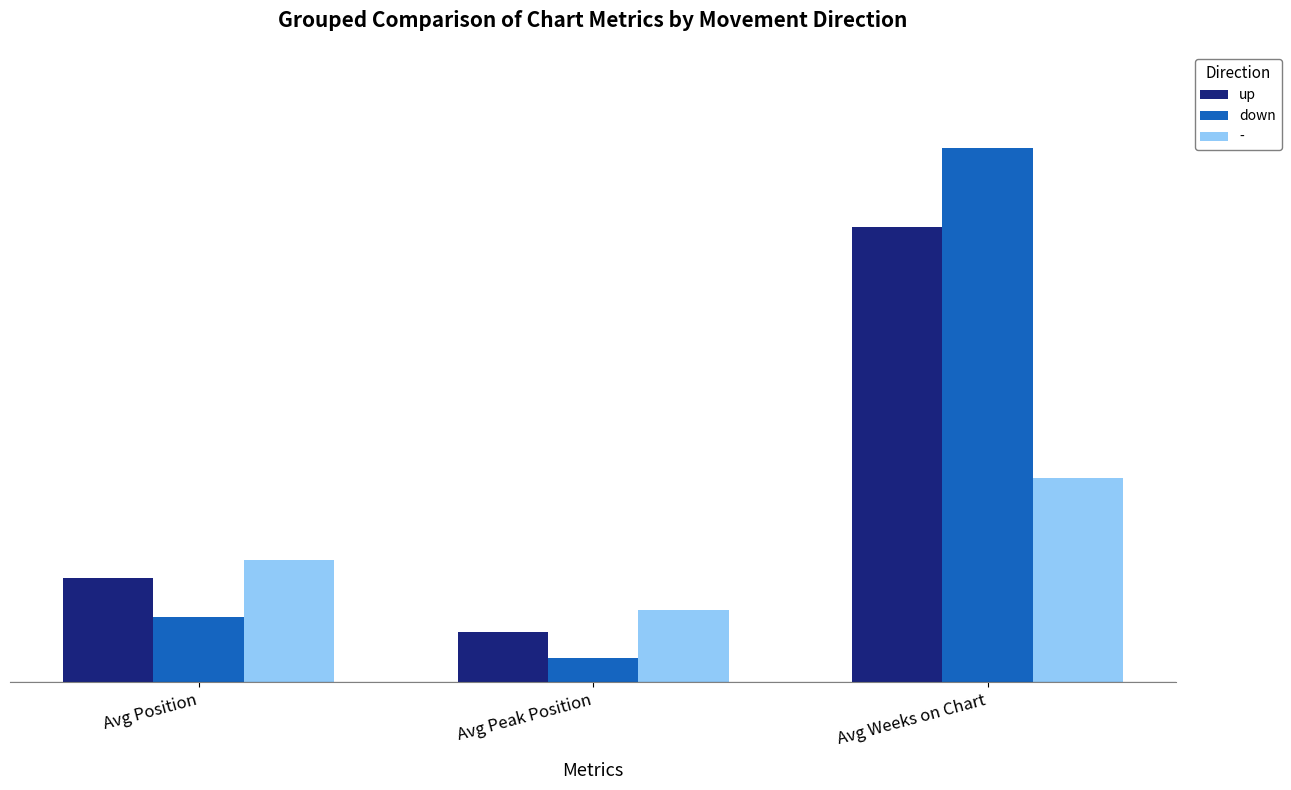

What position from the left is Avg Weeks on Chart?

3